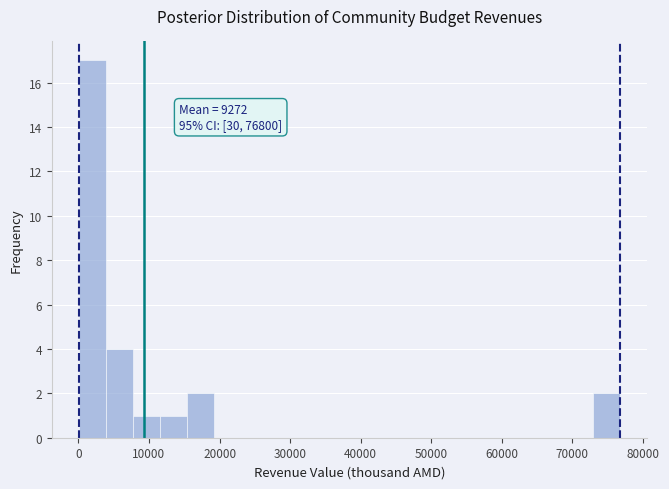

Read against the x-axis, roughly where is the centre of the tallest bar?

2000